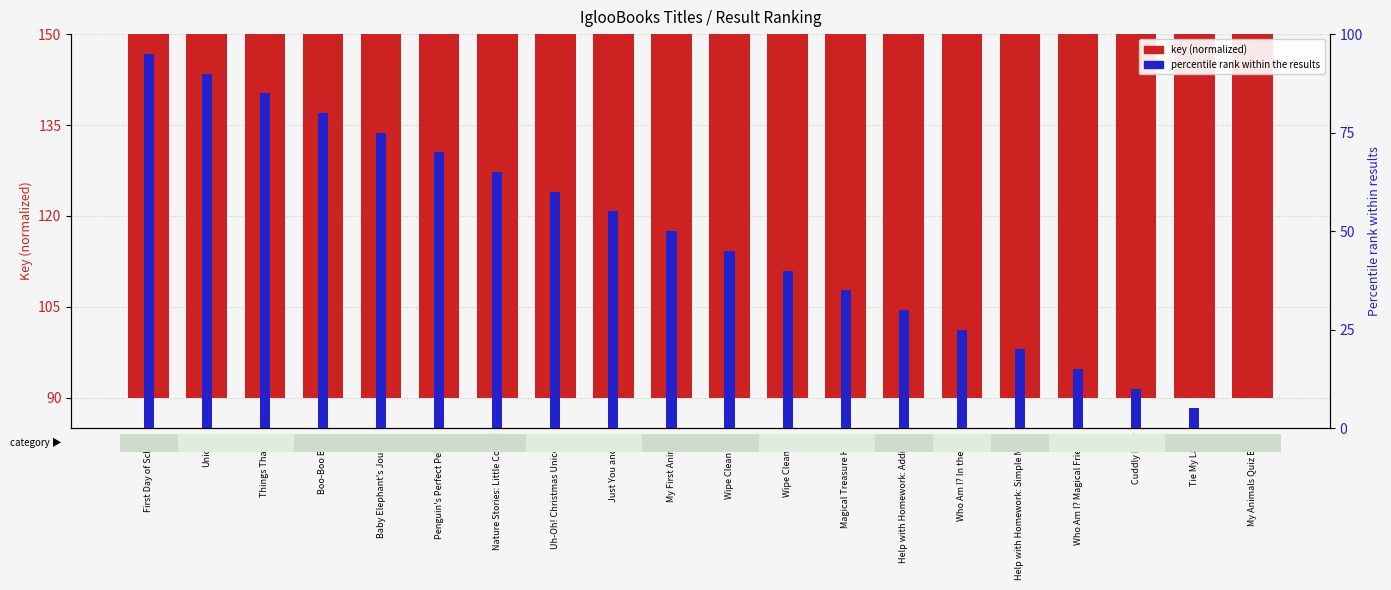

What is the value of the percentile rank bar at the 15th from the left?

25.0